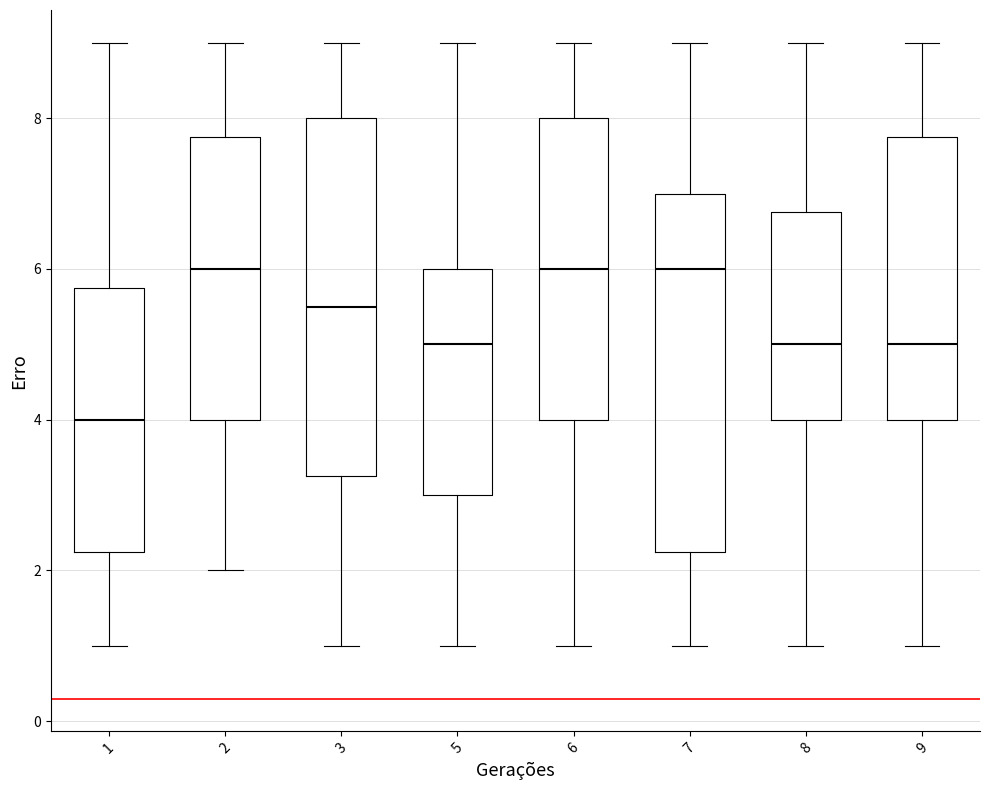

Reading left to right, transcribe this box plot: for each box, give where its median line is, the range the box spans, and where its two whiskers end, as read against the y-axis. The values are not printed on the chart, so give them approximately, as read against the axis.

1: median 4.0, box 2.2 to 5.8, whiskers 1.0 to 9.0
2: median 6.0, box 4.0 to 7.8, whiskers 2.0 to 9.0
3: median 5.6, box 3.2 to 8.0, whiskers 1.0 to 9.0
5: median 5.0, box 3.0 to 6.0, whiskers 1.0 to 9.0
6: median 6.0, box 4.0 to 8.0, whiskers 1.0 to 9.0
7: median 6.0, box 2.2 to 7.0, whiskers 1.0 to 9.0
8: median 5.0, box 4.0 to 6.8, whiskers 1.0 to 9.0
9: median 5.0, box 4.0 to 7.8, whiskers 1.0 to 9.0